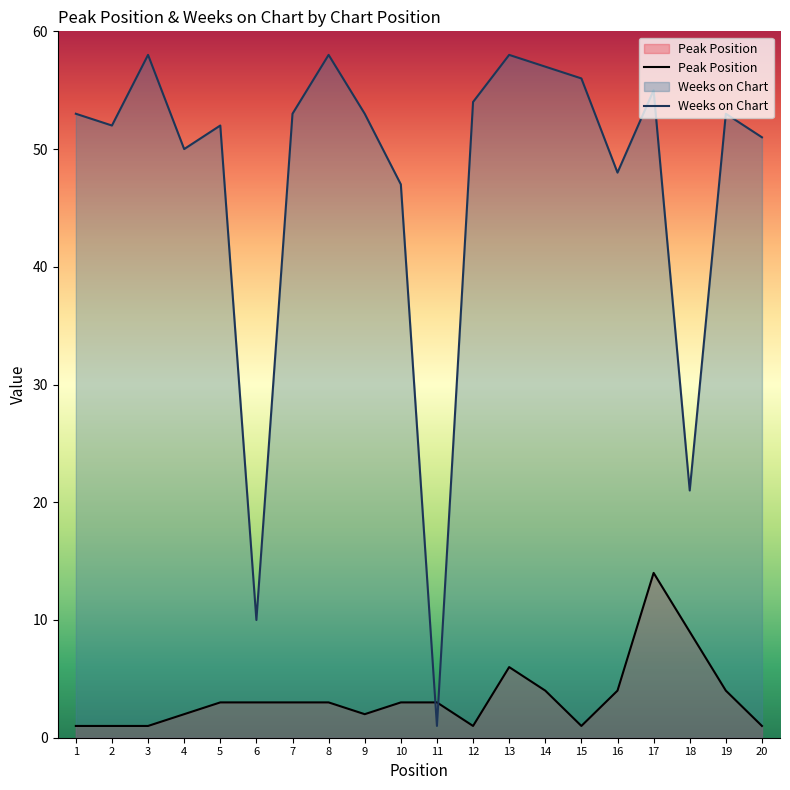

List the series in order of their overall mean, lowest first.

Peak Position, Weeks on Chart